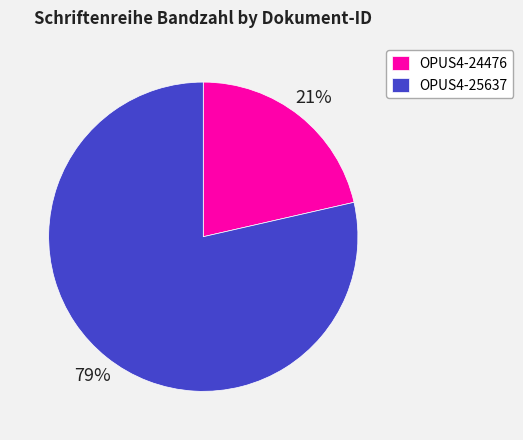

Do OPUS4-24476 and OPUS4-25637 together represent more than half of the pie?

Yes